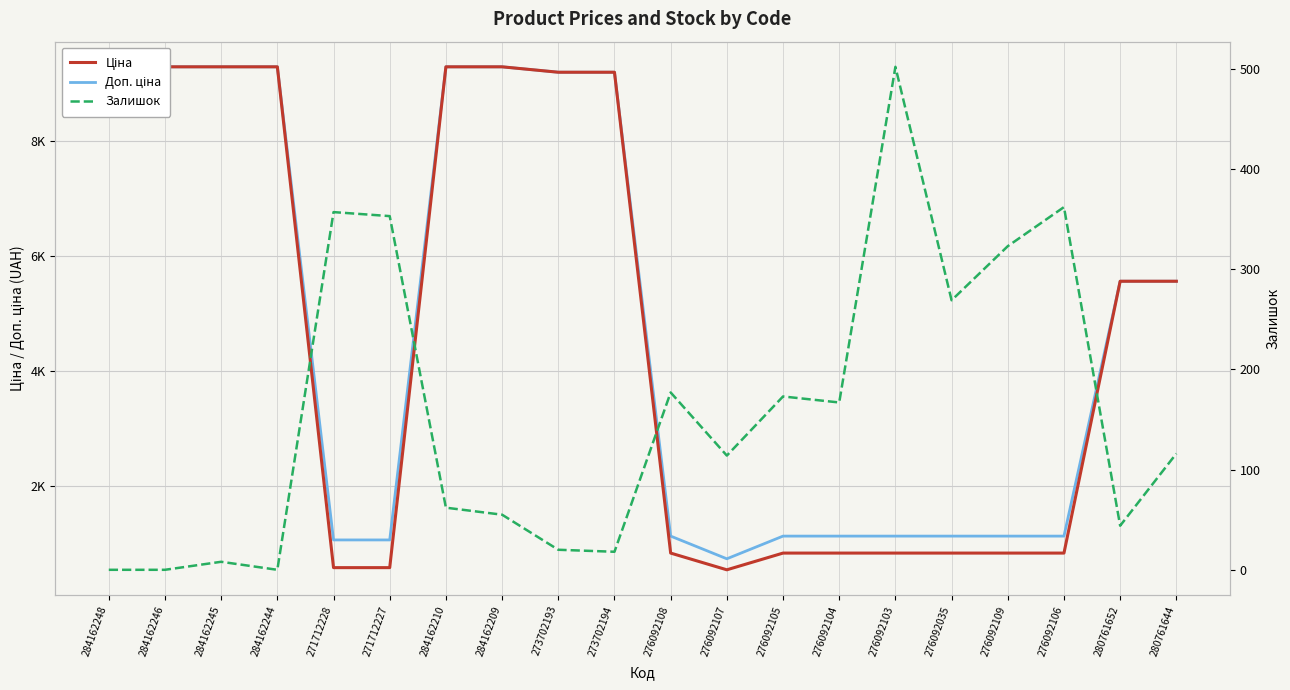

How many lines are shown in the chart?

3